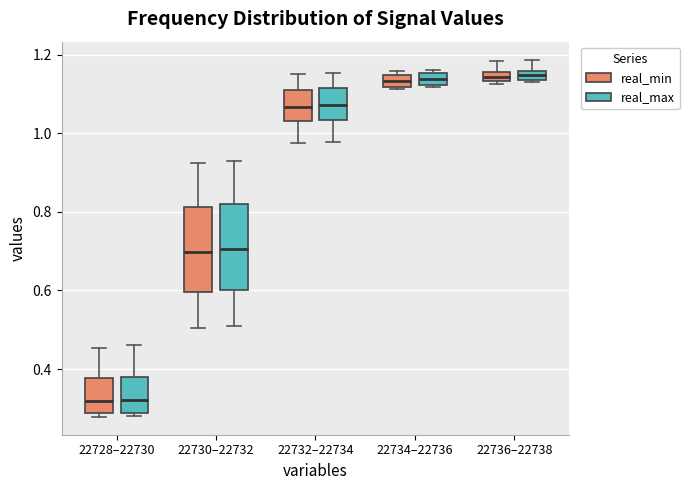

Where does the median line of the box for 22728–22730 (real_max) sit on the y-axis? The values are not printed on the chart, so give them approximately, as read against the axis.

0.32